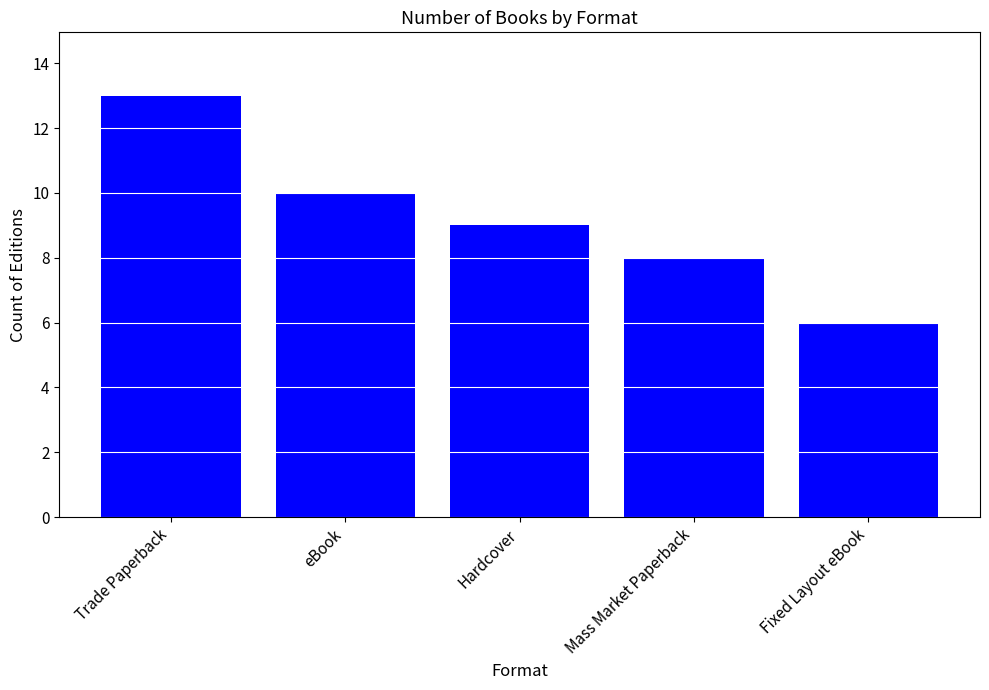

How many values are below 9?

2